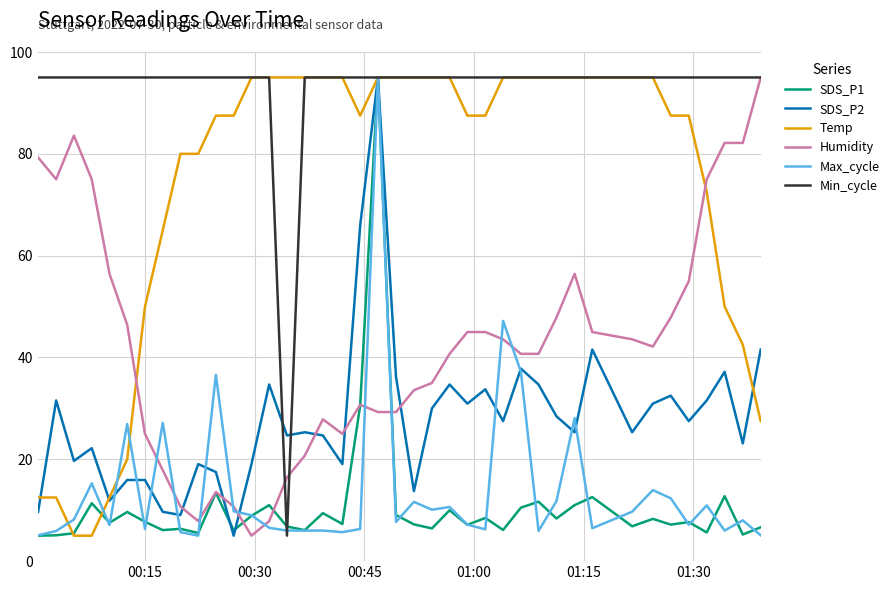

Which series has the largest total across all categories?

Min_cycle